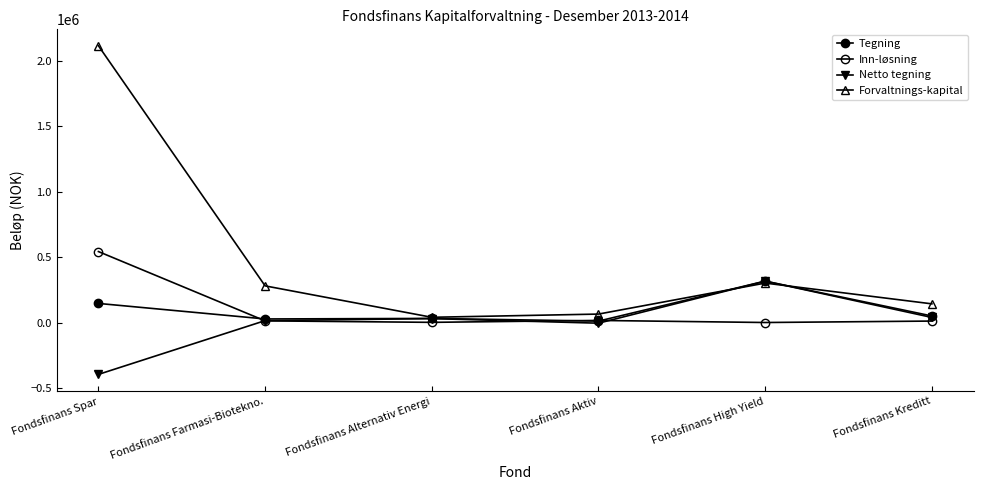

What is the sum of the Inn-løsning values at Fondsfinans Kreditt and Fondsfinans Alternativ Energi?

12424